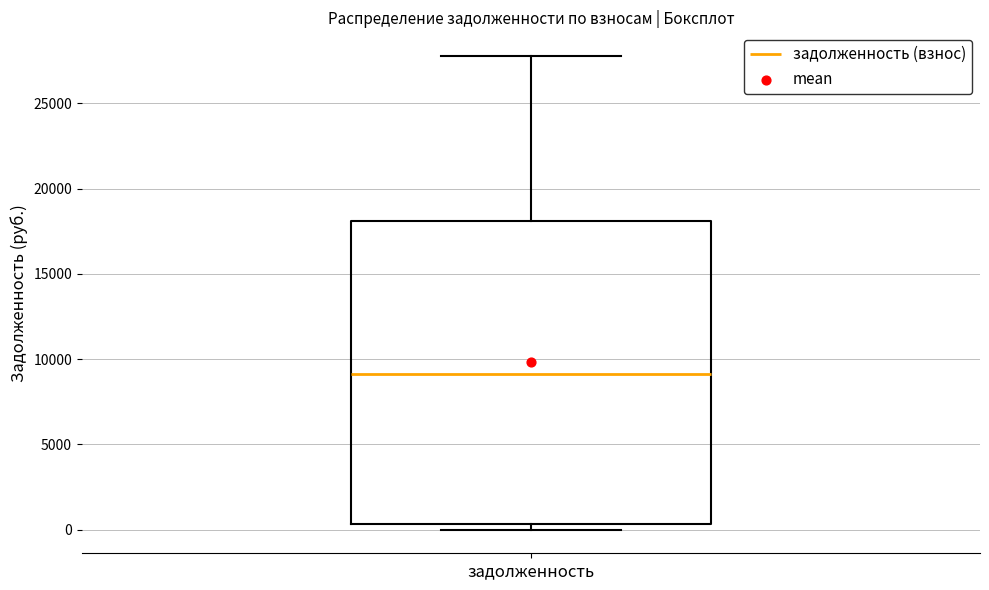

Transcribe this box plot: give where the median line is, the range the box spans, and where the two whiskers end, as read against the y-axis. The values are not printed on the chart, so give them approximately, as read against the axis.

median 9000, box 500 to 18000, whiskers 0 to 28000